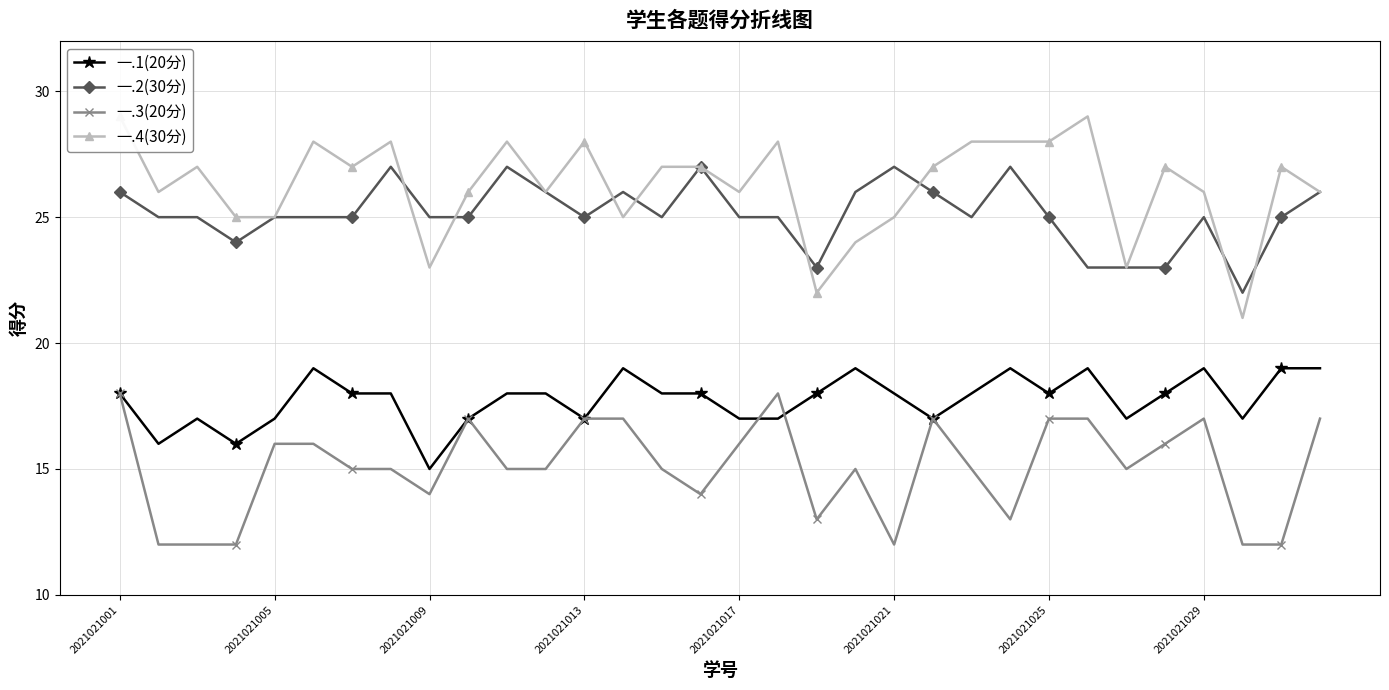

Which series has the largest range (max minus min)?

一.4(30分)